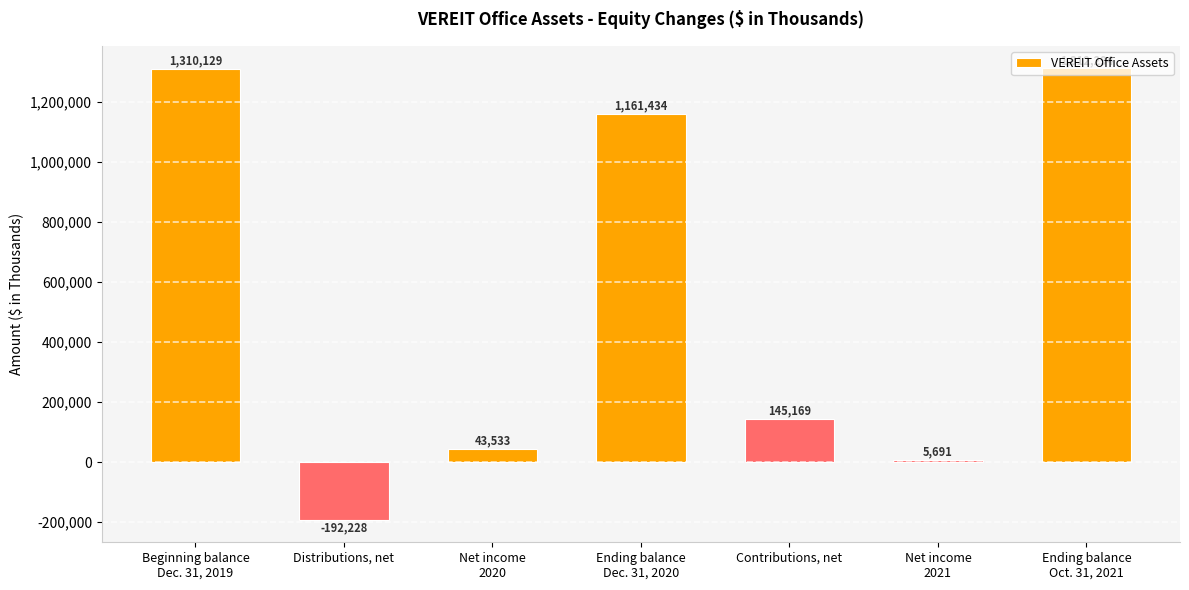

Reading right to left, extract all data points from this chart.

Ending balance
Oct. 31, 2021=1312294	Net income
2021=5691	Contributions, net=145169	Ending balance
Dec. 31, 2020=1161434	Net income
2020=43533	Distributions, net=-192228	Beginning balance
Dec. 31, 2019=1310129